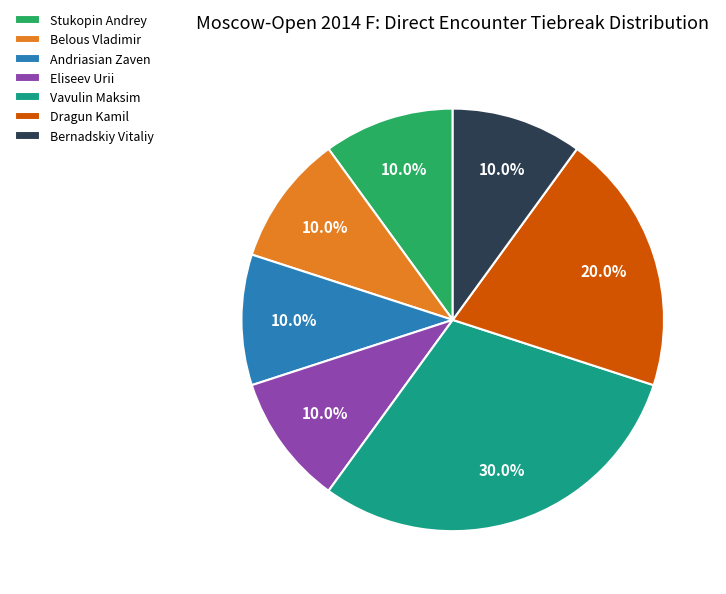

What is the largest slice in the pie chart?

Vavulin Maksim